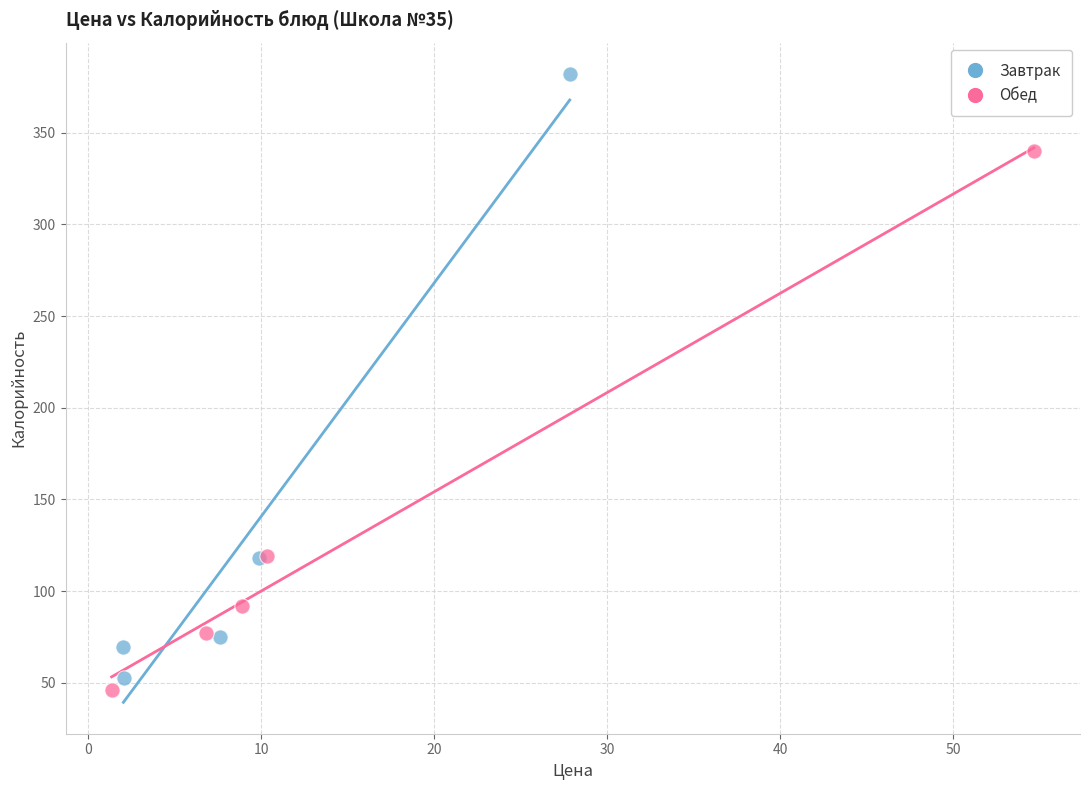

Which series has the widest spread of Y values?

Завтрак